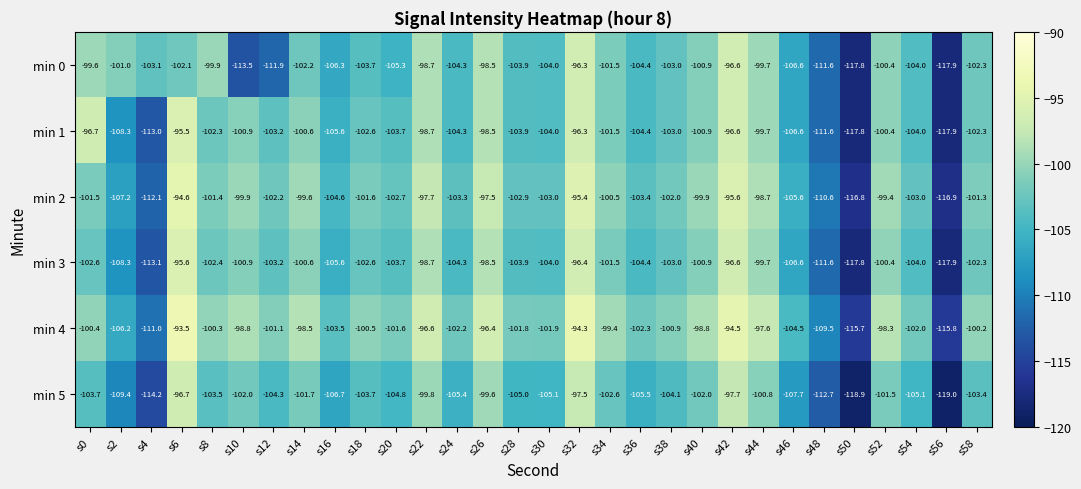

Where does the min 4 series first go above -100?

s6